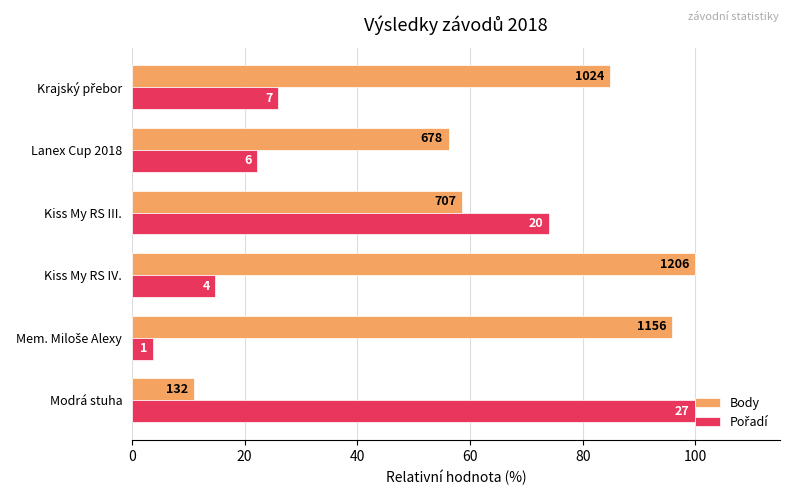

Count the number of data series in this chart.

2